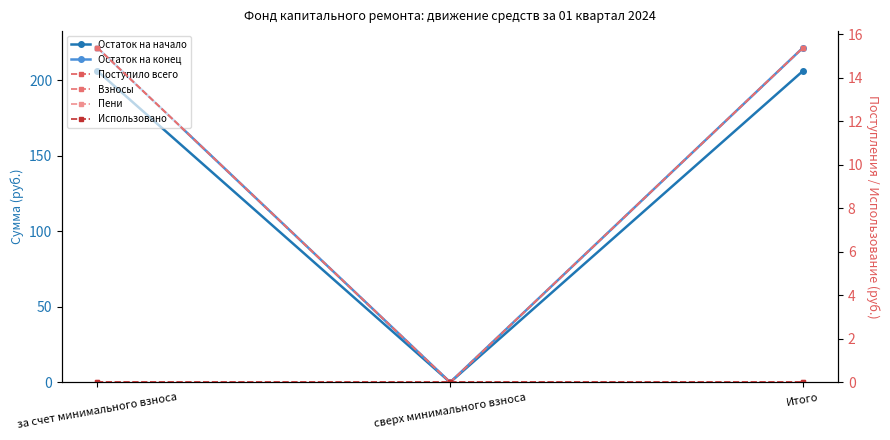

What position from the right is сверх минимального взноса?

2